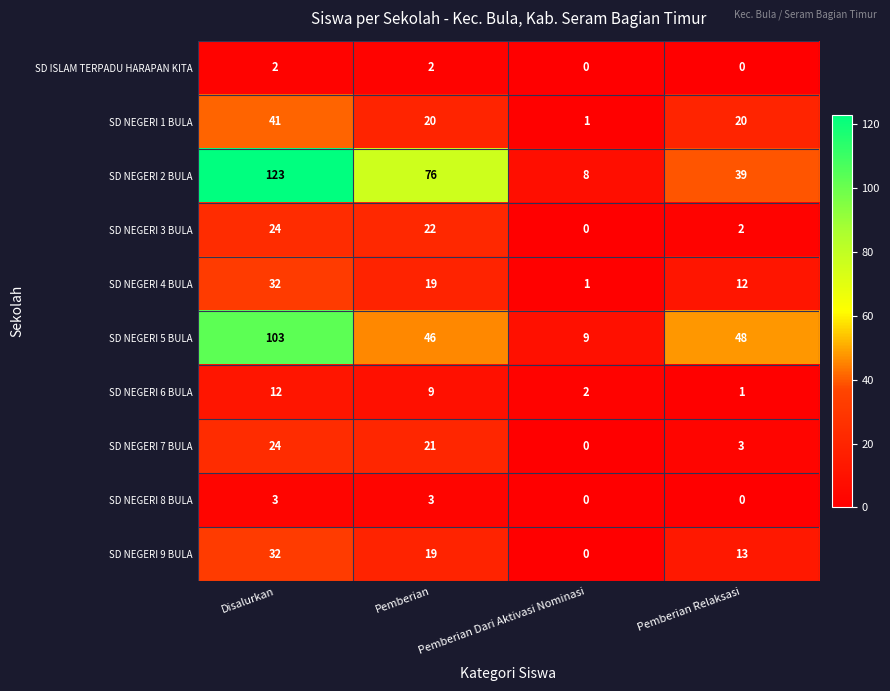

What is the approximate value of SD NEGERI 3 BULA at Disalurkan?

24